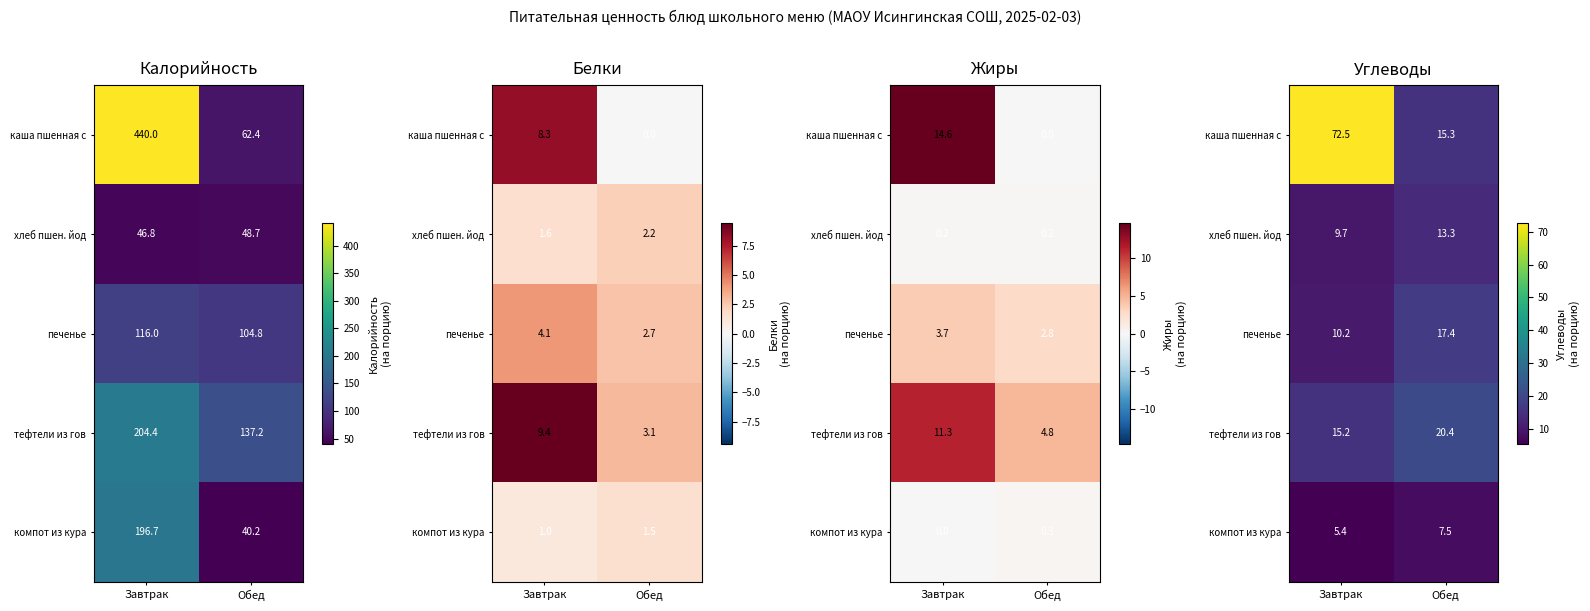

Is it true that каша пшенная с equals 72.5 at Завтрак?

True